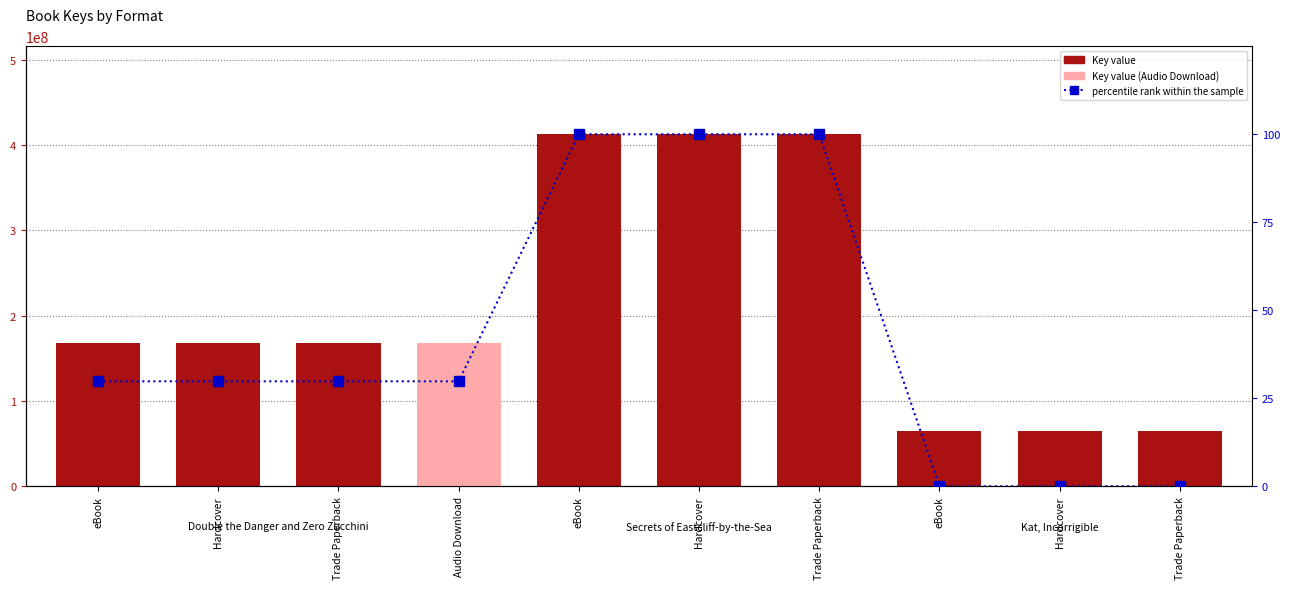

Reading left to right, transcribe all the data shown in this chart.

eBook=29.8	Hardcover=29.8	Trade Paperback=29.8	Audio Download=29.8	eBook=100.0	Hardcover=100.0	Trade Paperback=100.0	eBook=0.0	Hardcover=0.0	Trade Paperback=0.0